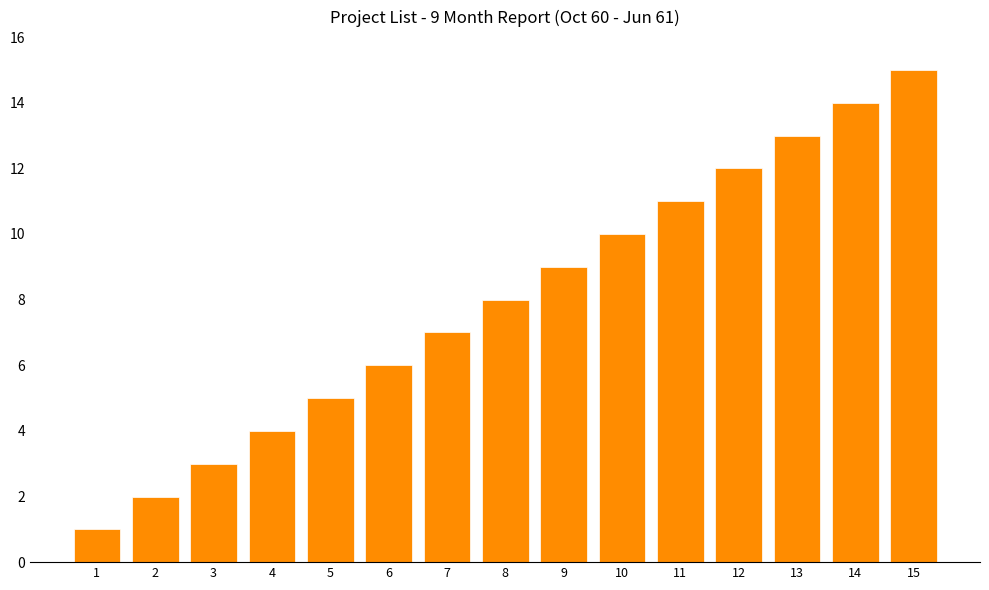

What is the ratio of the value at 11 to the value at 1?

11.0